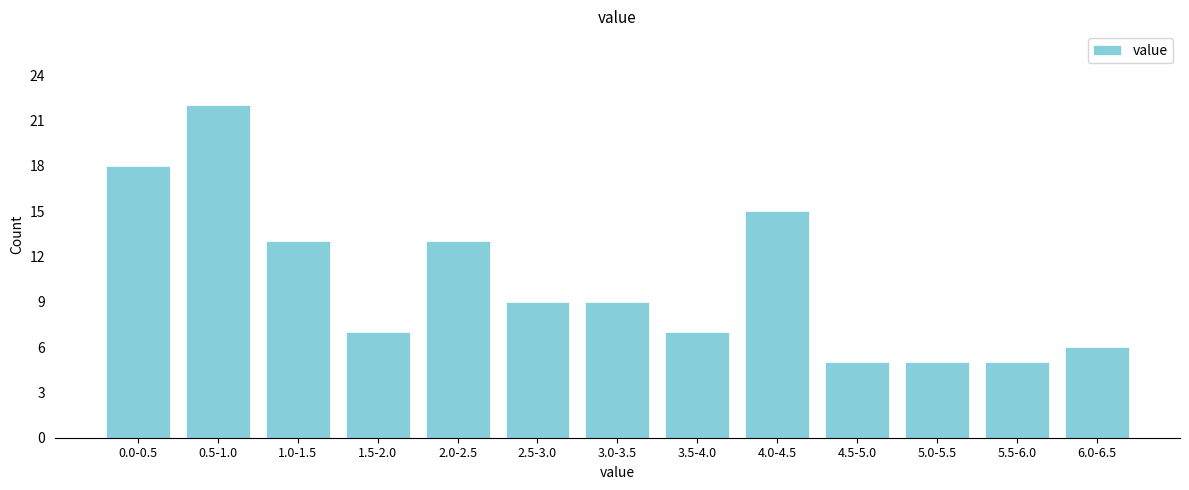

Reading left to right, extract all data points from this chart.

0.0-0.5=18	0.5-1.0=22	1.0-1.5=13	1.5-2.0=7	2.0-2.5=13	2.5-3.0=9	3.0-3.5=9	3.5-4.0=7	4.0-4.5=15	4.5-5.0=5	5.0-5.5=5	5.5-6.0=5	6.0-6.5=6